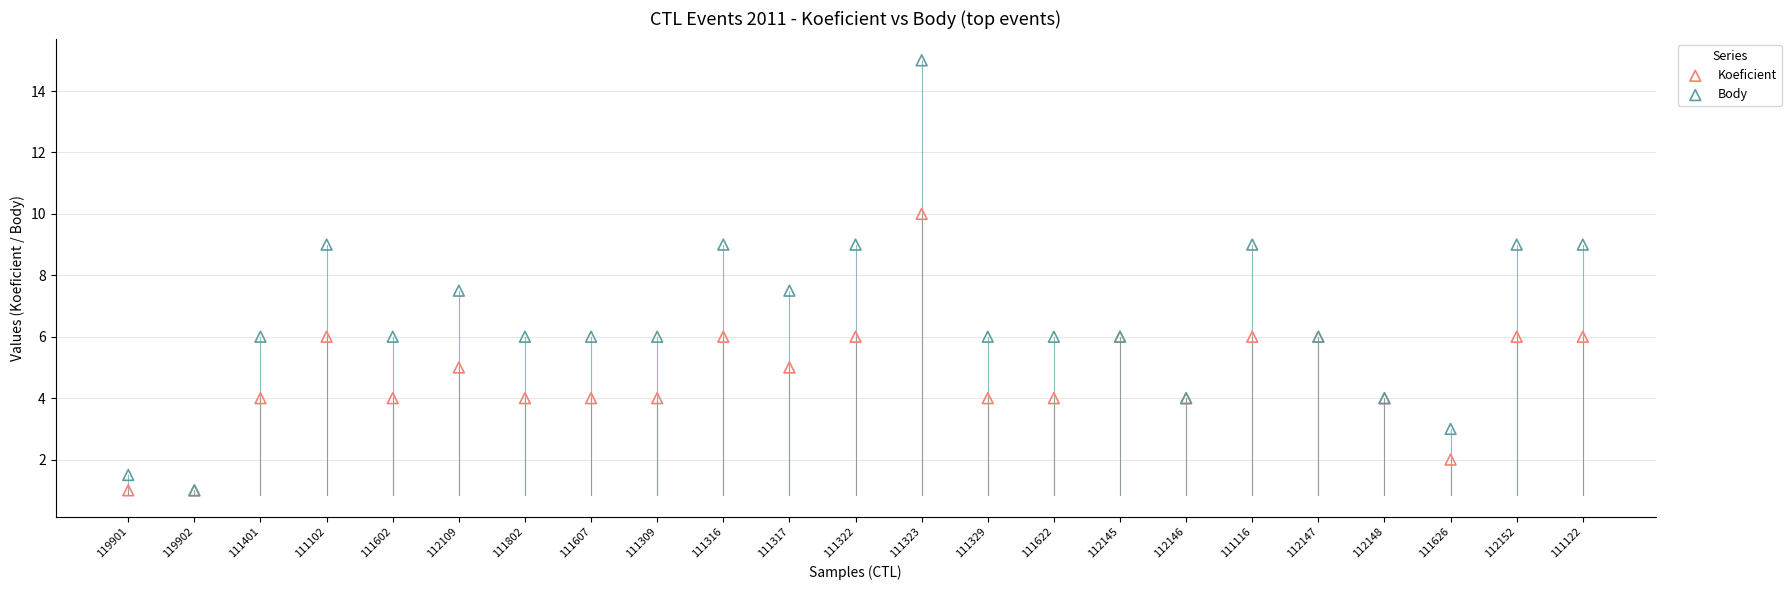

What are all the series names shown in the legend?

Koeficient, Body